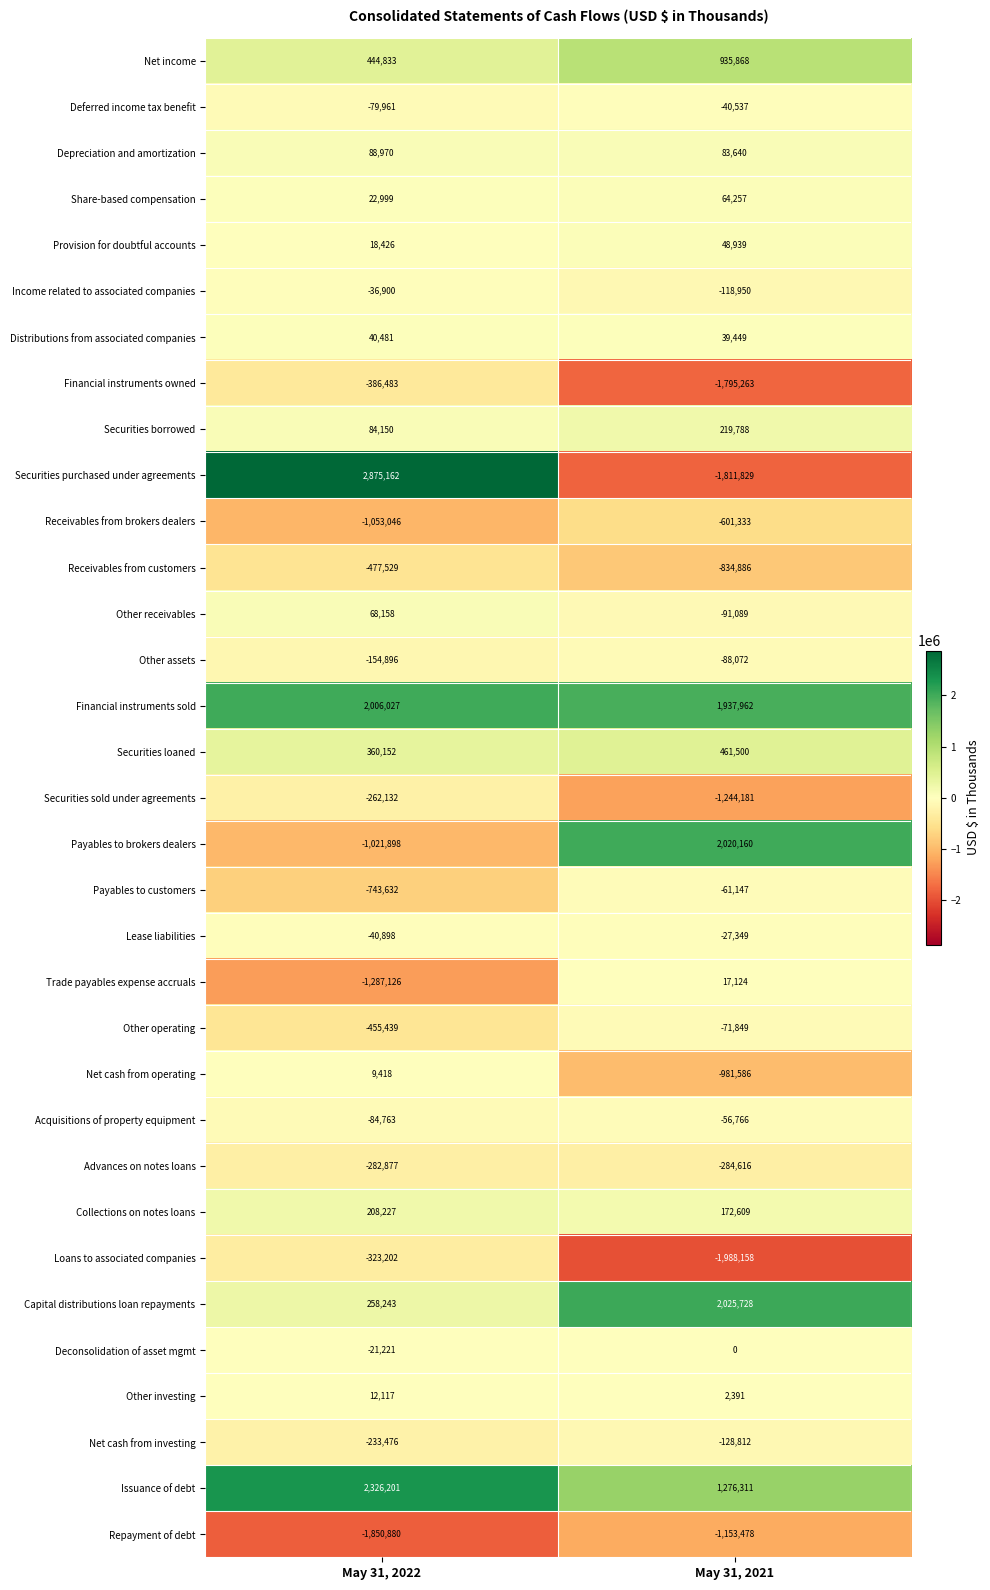

Which series has the largest range (max minus min)?

Securities purchased under agreements